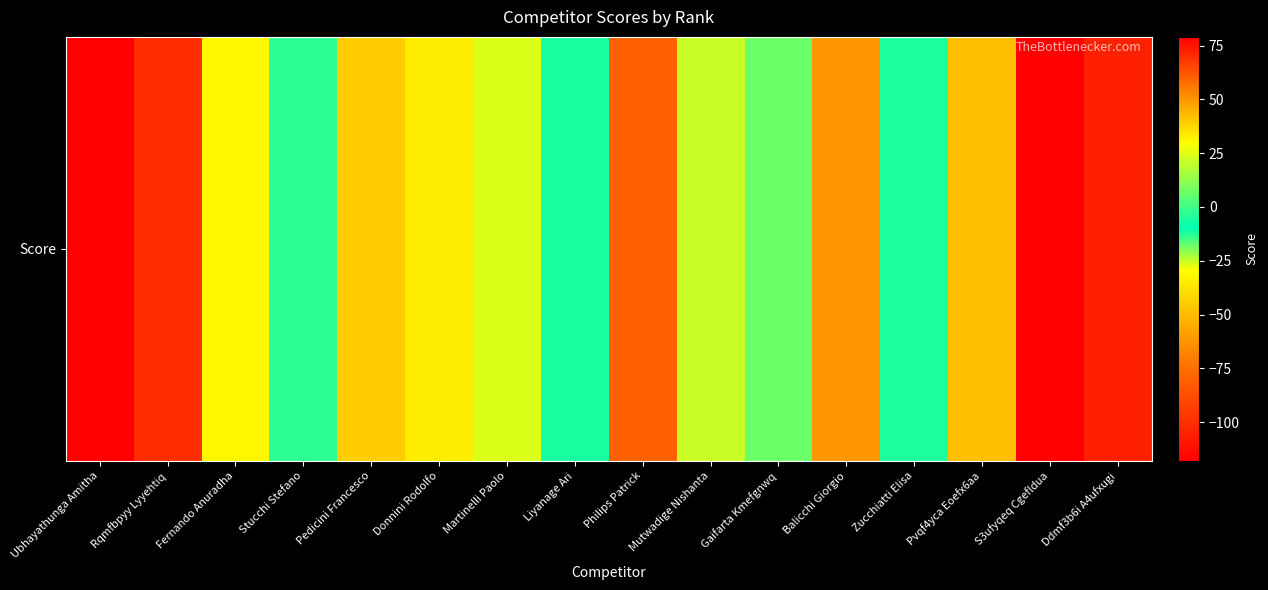

How many distinct data groups are displayed?

1